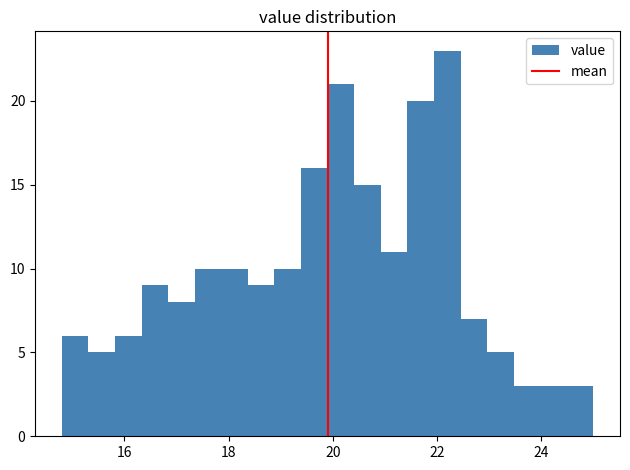

Around what value on the x-axis is the tallest bar? Give the approximate position of its centre, as read against the axis.

22.2